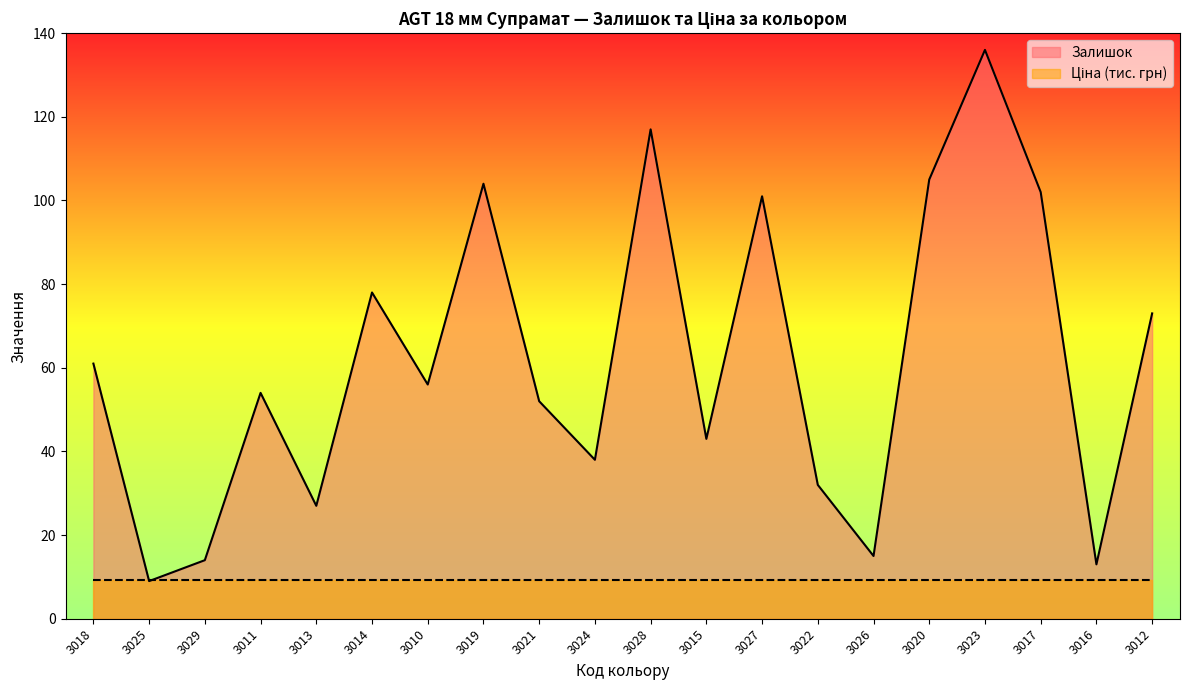

Read the value at 3010, to the nearest 50.

50